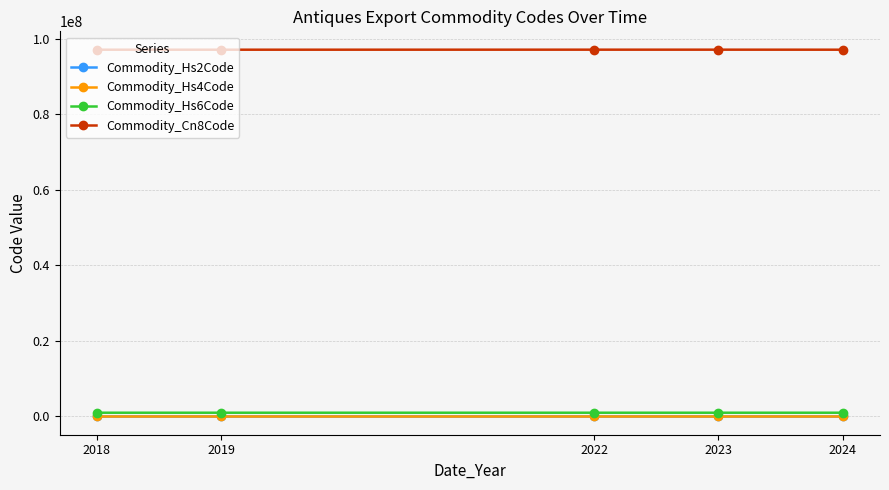

Is the value of Commodity_Hs4Code at 2024 greater than the value of Commodity_Cn8Code at 2022?

No